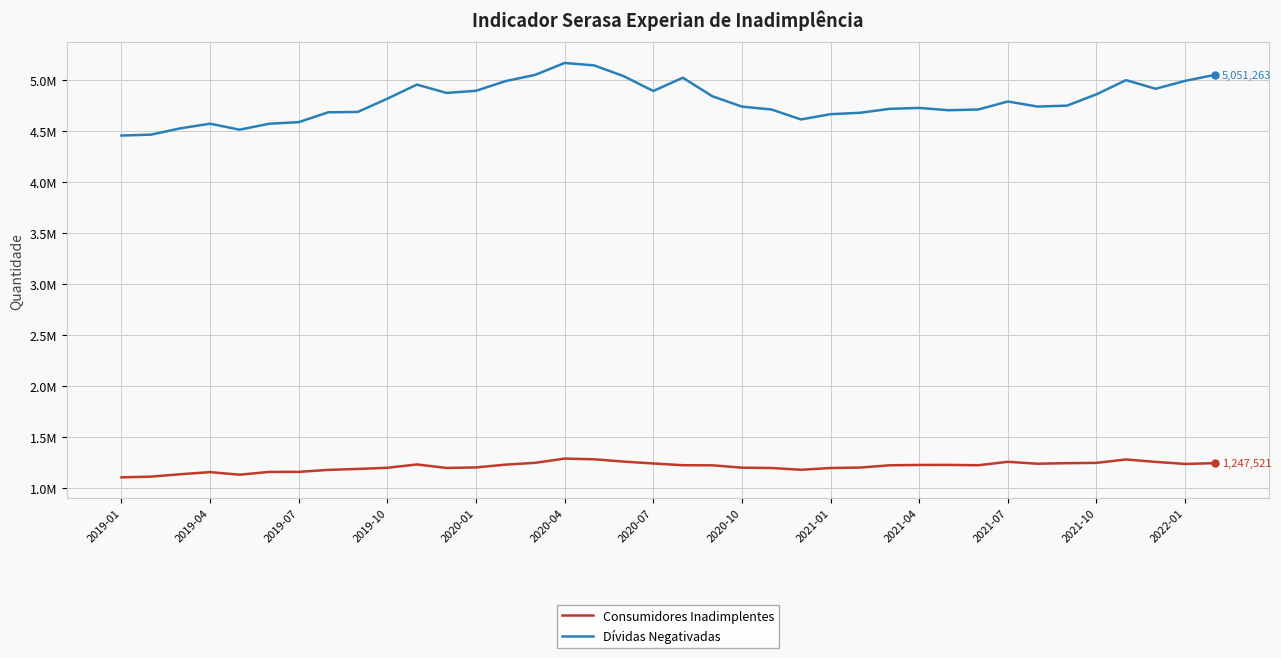

Rank the series by their average value, from highest to lowest.

Dívidas Negativadas, Consumidores Inadimplentes